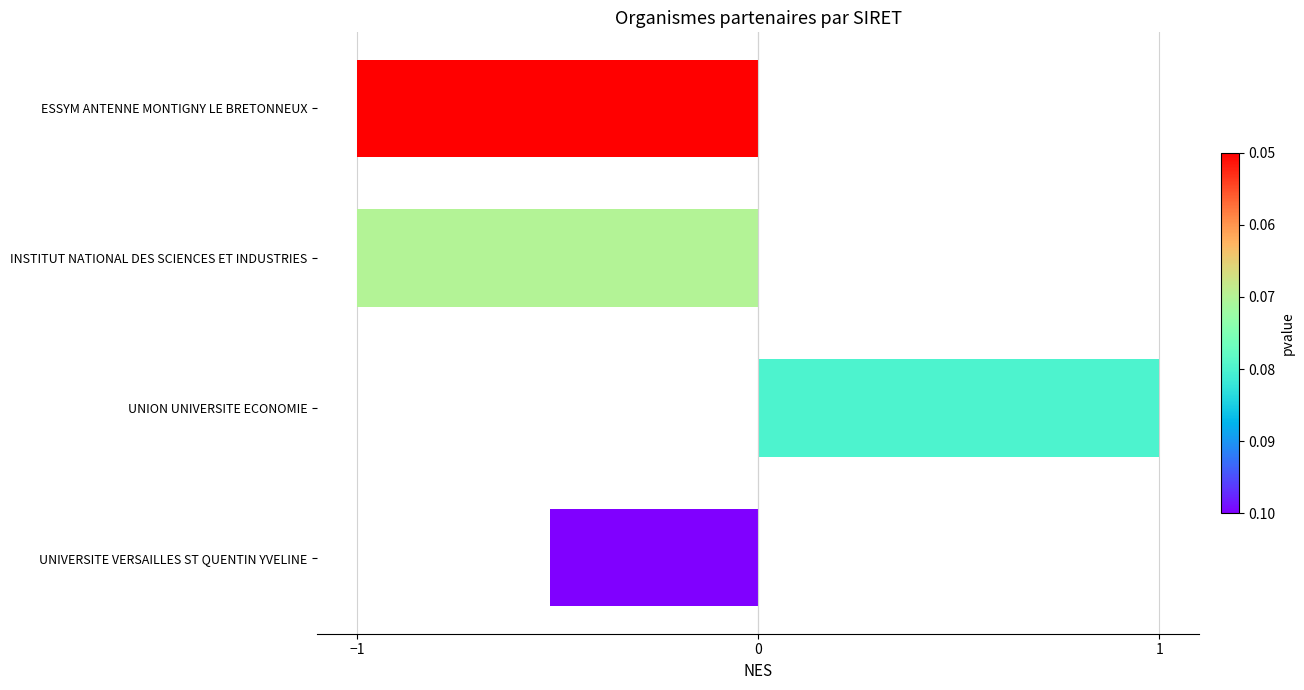

How many negative values are there?

3